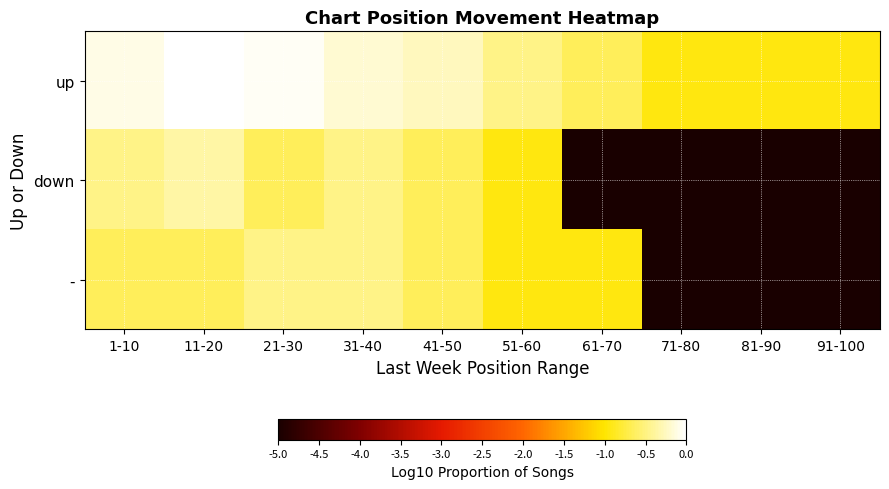

Reading right to left, what are all the values shown in this chart?

up: 91-100=-1.0	81-90=-1.0	71-80=-1.0	61-70=-0.7	51-60=-0.5	41-50=-0.3	31-40=-0.2	21-30=-0.1	11-20=0.0	1-10=-0.1
down: 91-100=-5.0	81-90=-5.0	71-80=-5.0	61-70=-5.0	51-60=-1.0	41-50=-0.7	31-40=-0.5	21-30=-0.7	11-20=-0.4	1-10=-0.5
-: 91-100=-5.0	81-90=-5.0	71-80=-5.0	61-70=-1.0	51-60=-1.0	41-50=-0.7	31-40=-0.5	21-30=-0.5	11-20=-0.7	1-10=-0.7